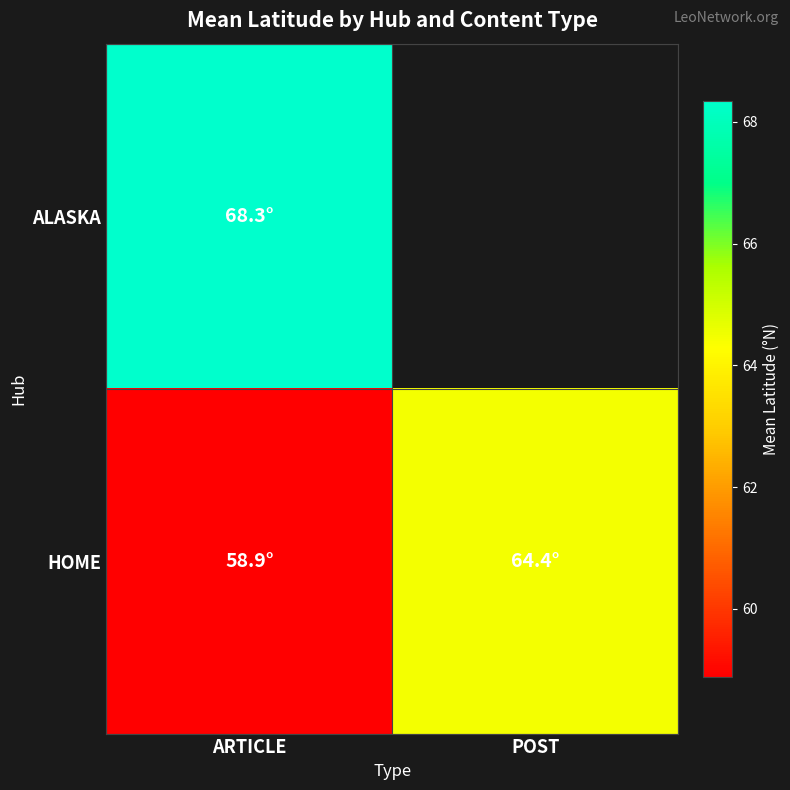

Which series has the widest spread of values?

HOME